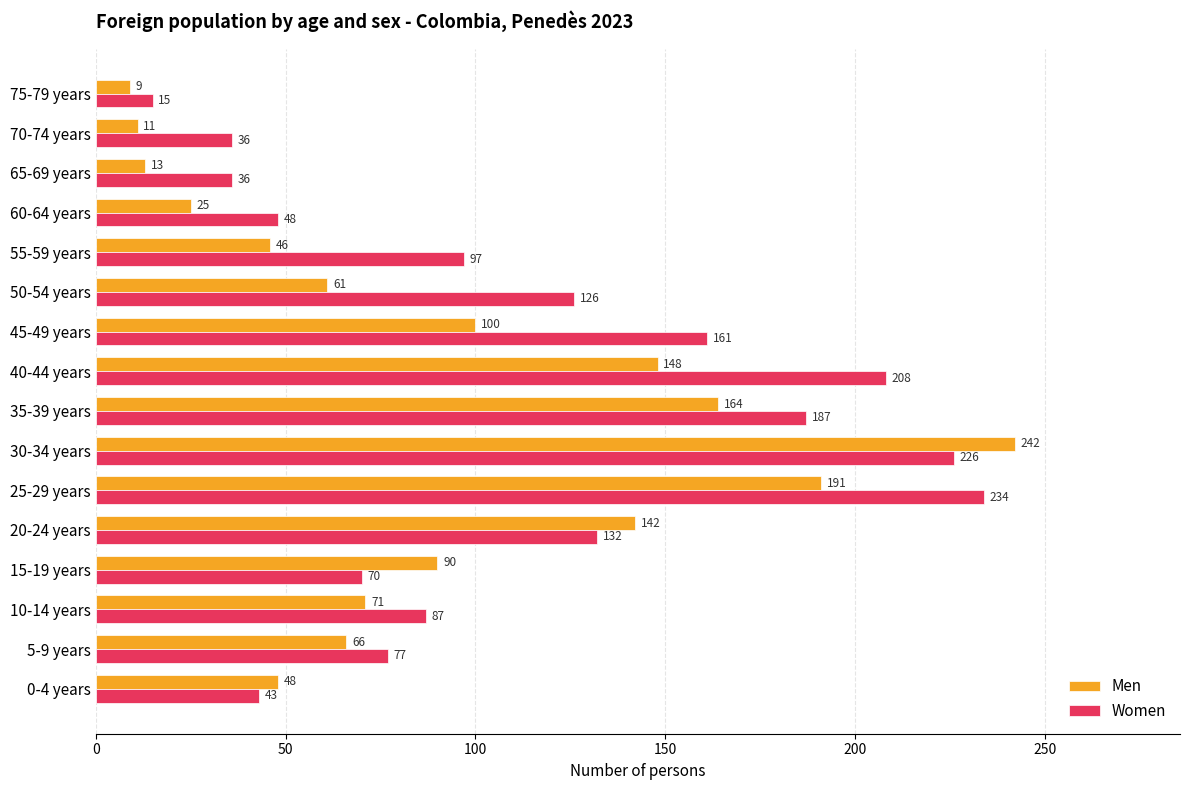

Rank the series at 10-14 years from highest to lowest value.

Women, Men